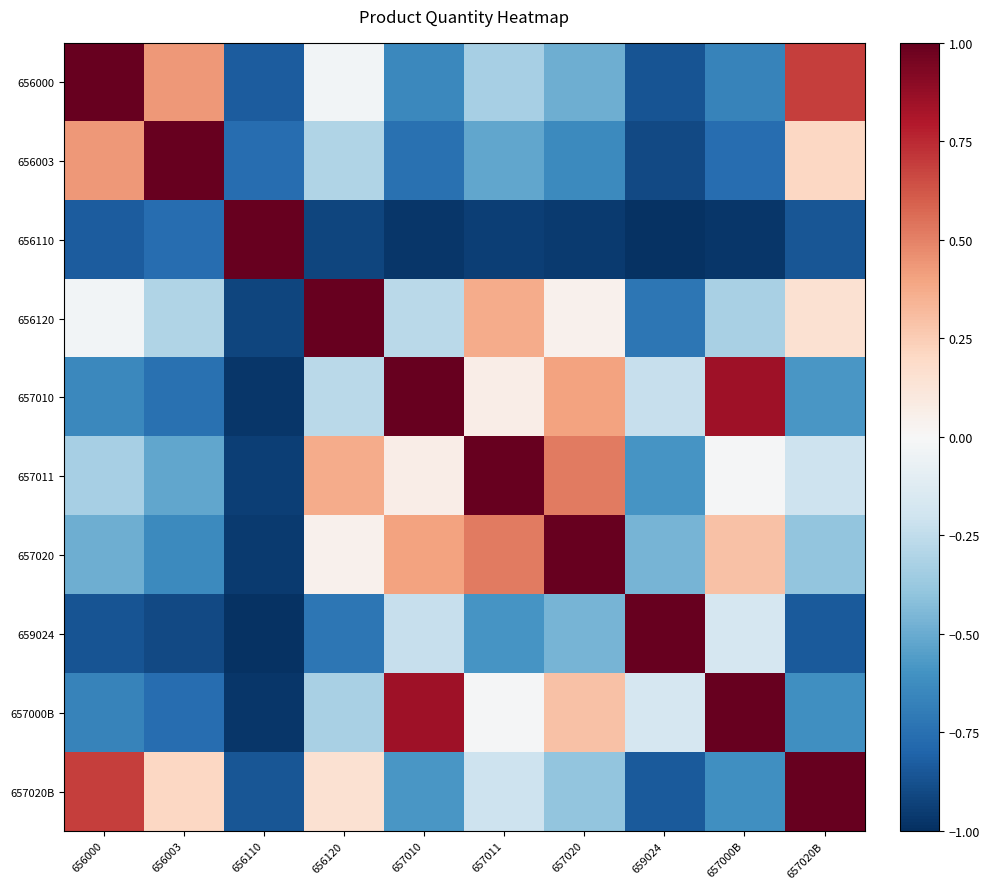

Reading left to right, transcribe all the data shown in this chart.

656000: 656000=1.0	656003=0.4	656110=-0.8	656120=-0.0	657010=-0.6	657011=-0.3	657020=-0.5	659024=-0.9	657000B=-0.7	657020B=0.7
656003: 656000=0.4	656003=1.0	656110=-0.8	656120=-0.3	657010=-0.7	657011=-0.5	657020=-0.6	659024=-0.9	657000B=-0.8	657020B=0.2
656110: 656000=-0.8	656003=-0.8	656110=1.0	656120=-0.9	657010=-1.0	657011=-0.9	657020=-1.0	659024=-1.0	657000B=-1.0	657020B=-0.9
656120: 656000=-0.0	656003=-0.3	656110=-0.9	656120=1.0	657010=-0.3	657011=0.4	657020=0.0	659024=-0.7	657000B=-0.3	657020B=0.2
657010: 656000=-0.6	656003=-0.7	656110=-1.0	656120=-0.3	657010=1.0	657011=0.1	657020=0.4	659024=-0.2	657000B=0.8	657020B=-0.6
657011: 656000=-0.3	656003=-0.5	656110=-0.9	656120=0.4	657010=0.1	657011=1.0	657020=0.5	659024=-0.6	657000B=-0.0	657020B=-0.2
657020: 656000=-0.5	656003=-0.6	656110=-1.0	656120=0.0	657010=0.4	657011=0.5	657020=1.0	659024=-0.5	657000B=0.3	657020B=-0.4
659024: 656000=-0.9	656003=-0.9	656110=-1.0	656120=-0.7	657010=-0.2	657011=-0.6	657020=-0.5	659024=1.0	657000B=-0.2	657020B=-0.8
657000B: 656000=-0.7	656003=-0.8	656110=-1.0	656120=-0.3	657010=0.8	657011=-0.0	657020=0.3	659024=-0.2	657000B=1.0	657020B=-0.6
657020B: 656000=0.7	656003=0.2	656110=-0.9	656120=0.2	657010=-0.6	657011=-0.2	657020=-0.4	659024=-0.8	657000B=-0.6	657020B=1.0